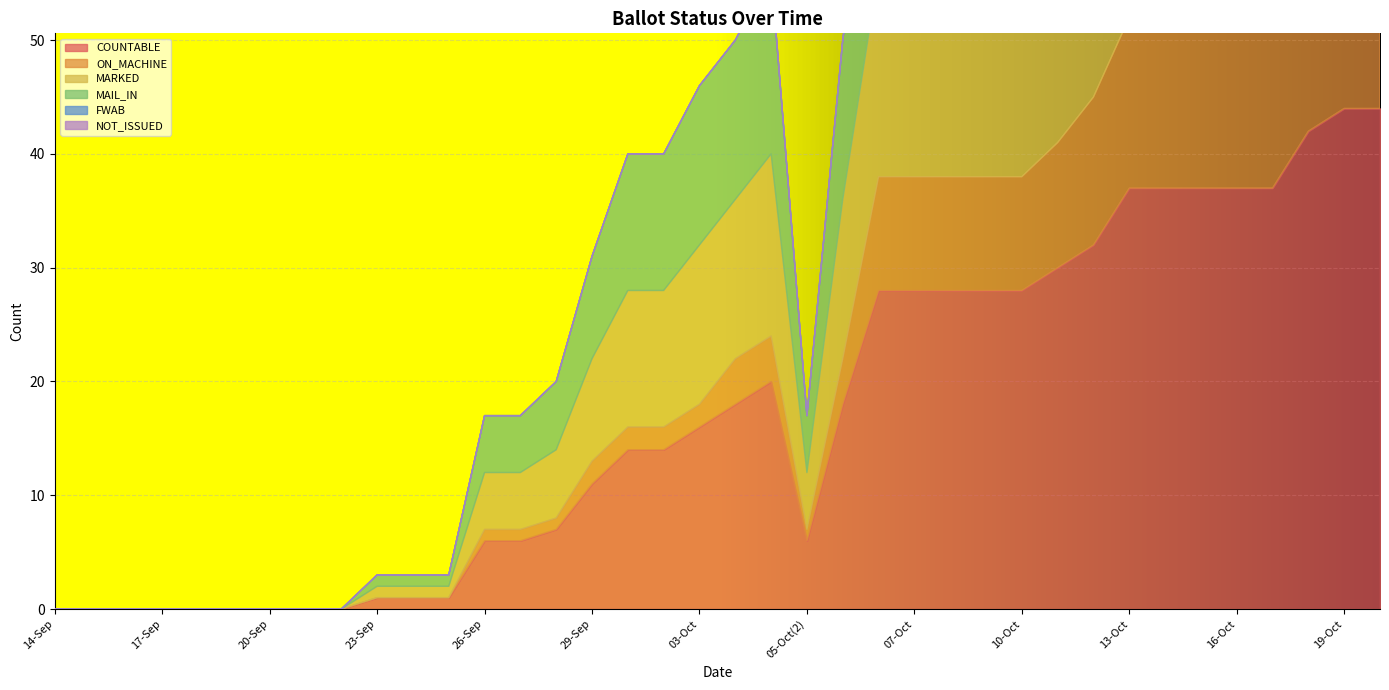

At which label does ON_MACHINE reach its minimum?

14-Sep